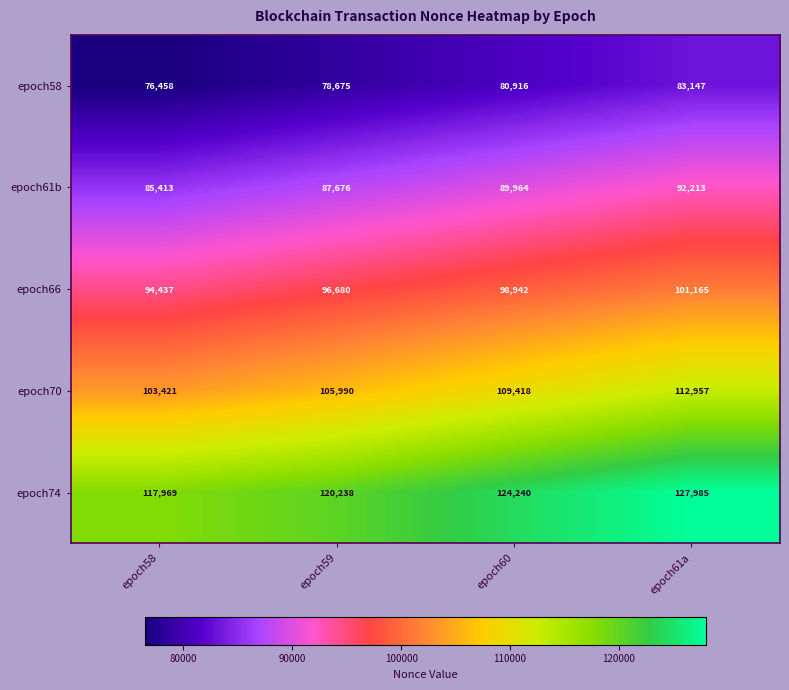

Rank the series by their average value, from highest to lowest.

epoch74, epoch70, epoch66, epoch61b, epoch58